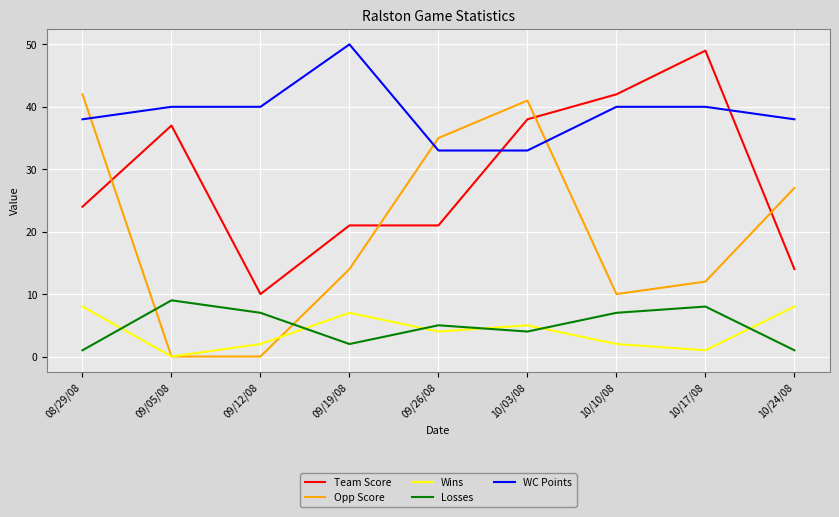

What is the difference between the second highest and minimum values in the Team Score series?

32